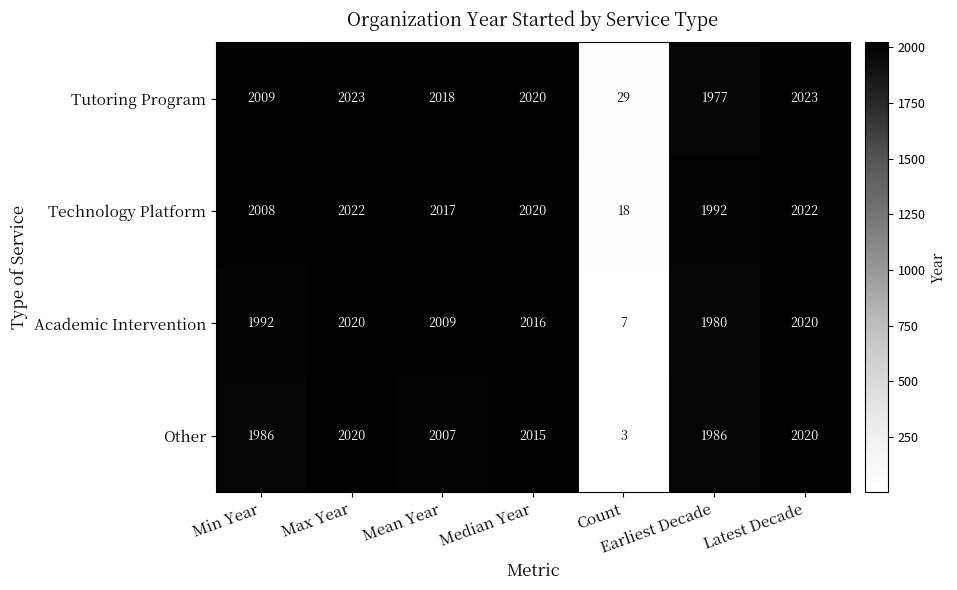

At how many categories does at least one series exceed 1165?

6